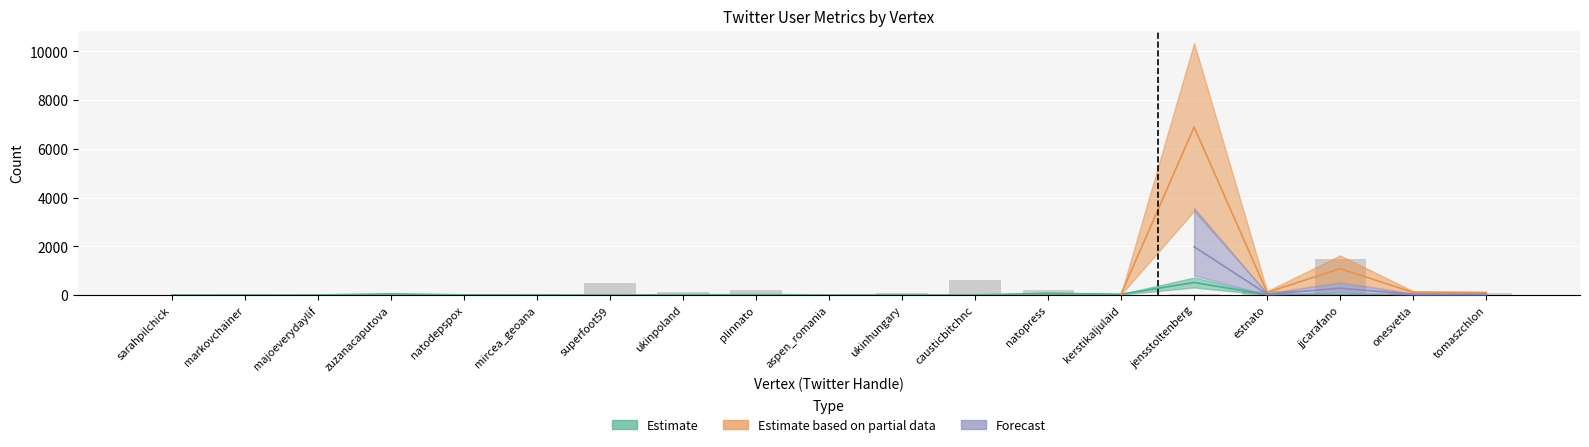

Are the bars grouped side by side (vs. stacked)?

No